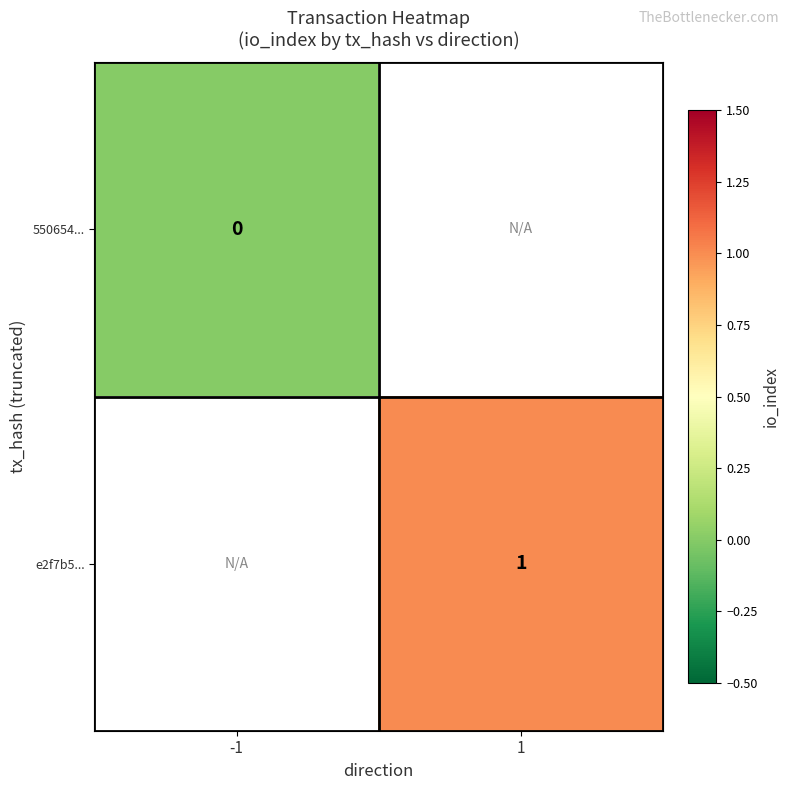

The e2f7b5... series shows 1.4 at 1. True or false?

False